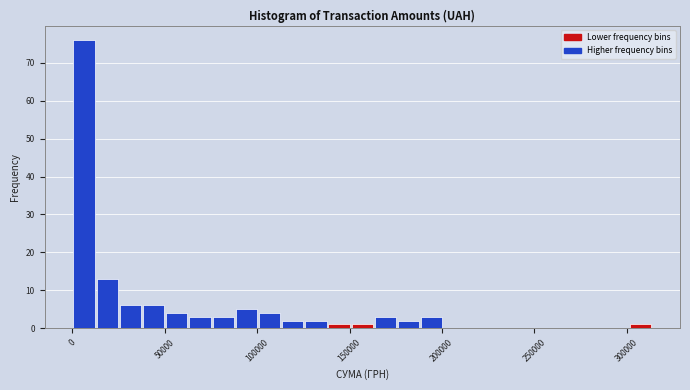

Read against the x-axis, roughly where is the centre of the tallest bar?

5000